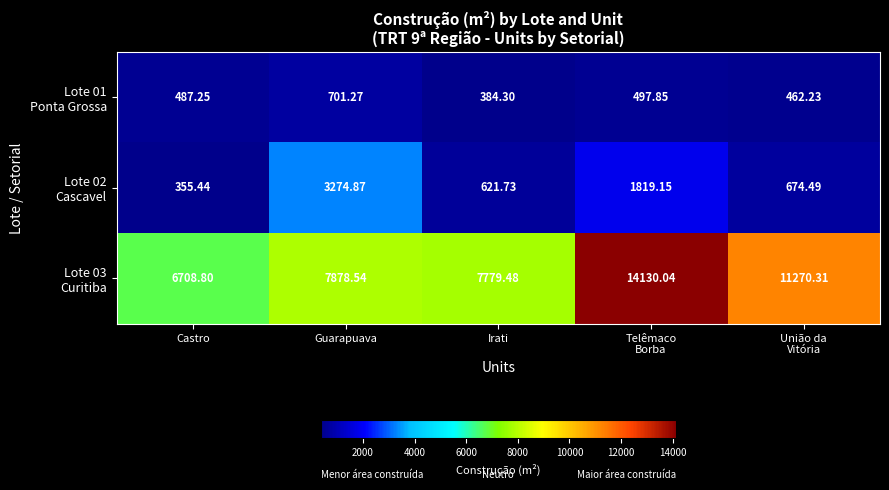

What is the greatest value displayed?

14130.0